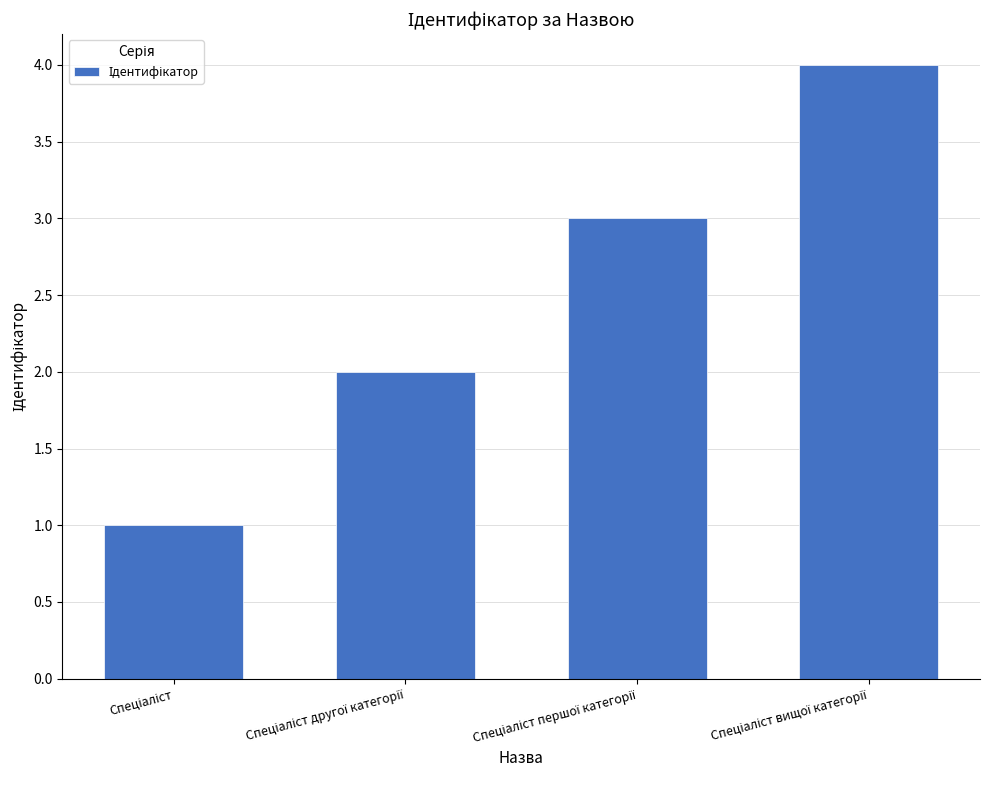

What is the greatest value displayed?

4